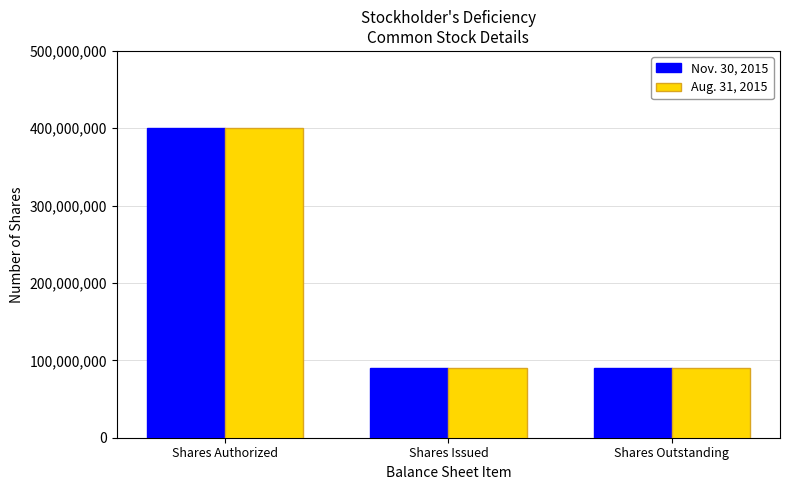

Reading left to right, list all the values displayed in this chart.

Nov. 30, 2015: 400000000	90000000	90000000
Aug. 31, 2015: 400000000	90000000	90000000